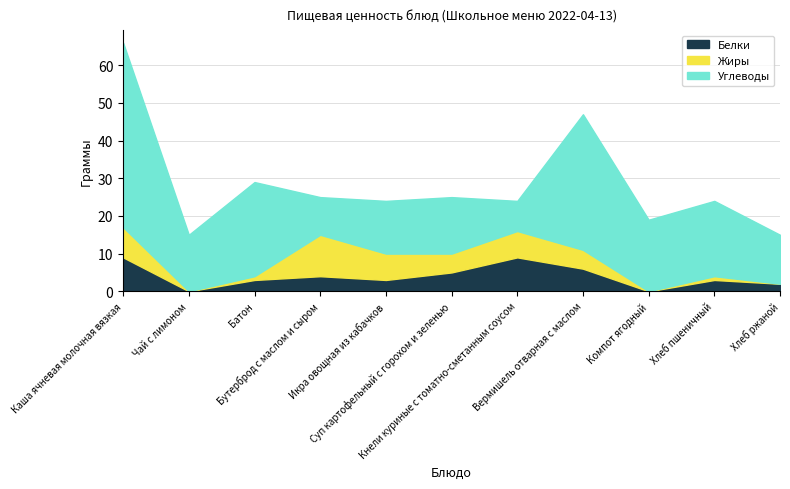

After their last crossing, which series has the higher values: Углеводы or Жиры?

Углеводы